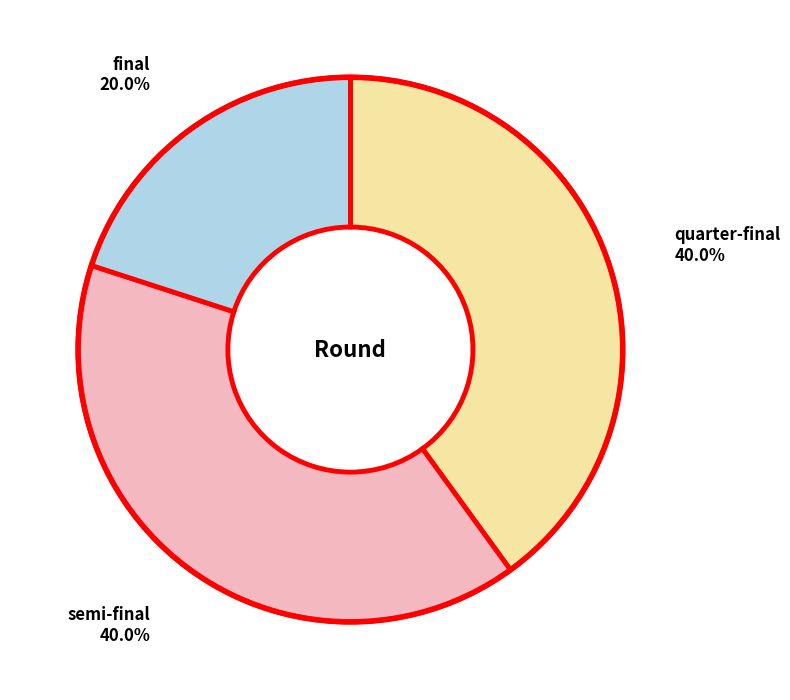

What percentage do quarter-final and semi-final together represent?

80.0%